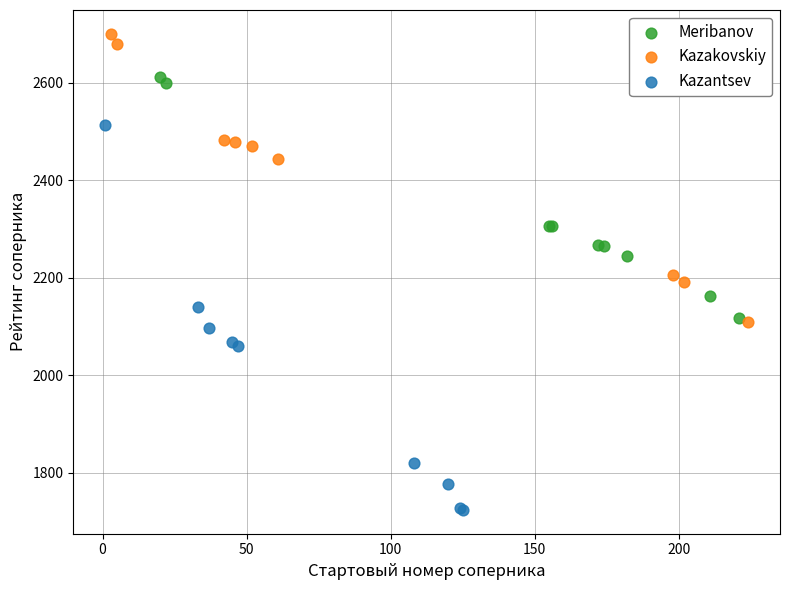

Which series reaches the maximum Y coordinate?

Kazakovskiy